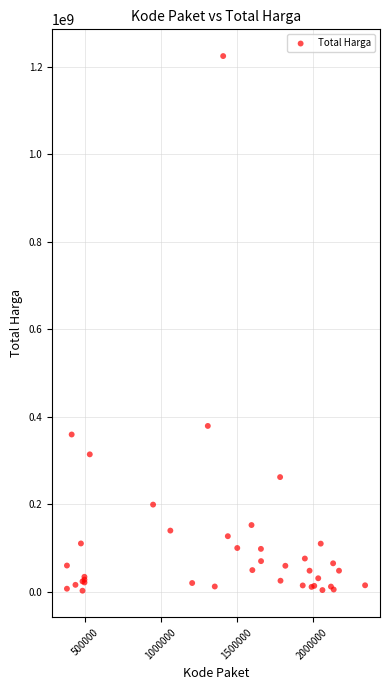

What Y value in the scatter plot is closest to 613538875?

379075000